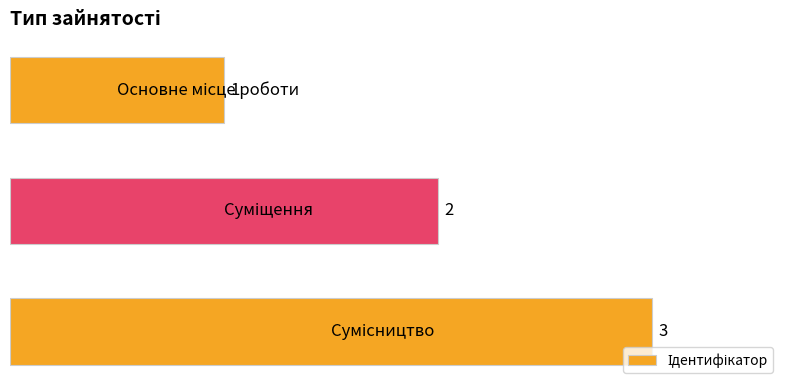

Are the bars horizontal?

Yes